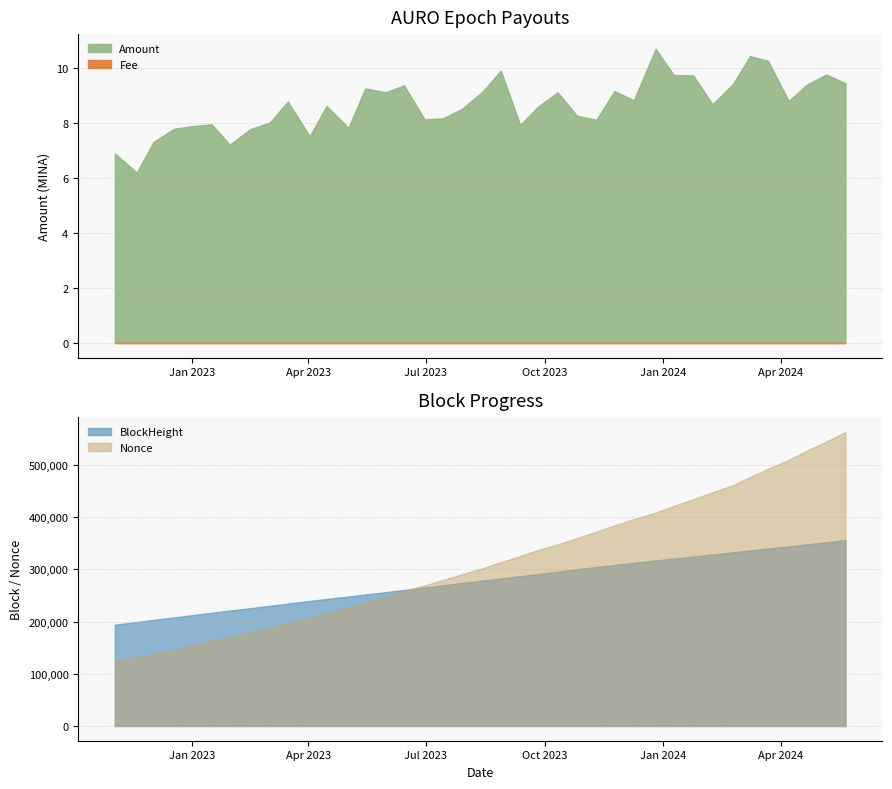

How many lines are shown in the chart?

2